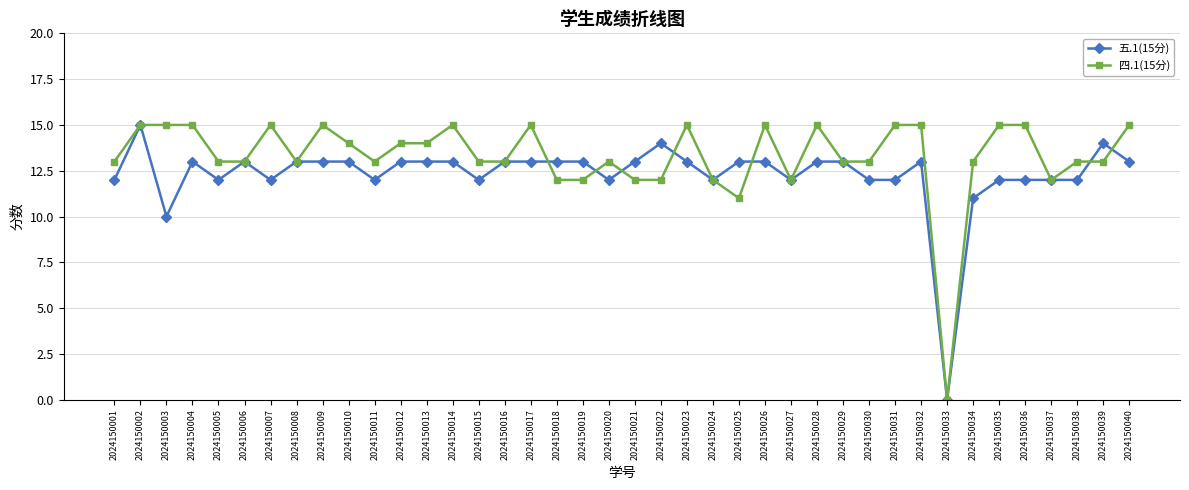

Which series changed the most between 2024150009 and 2024150018?

四.1(15分)